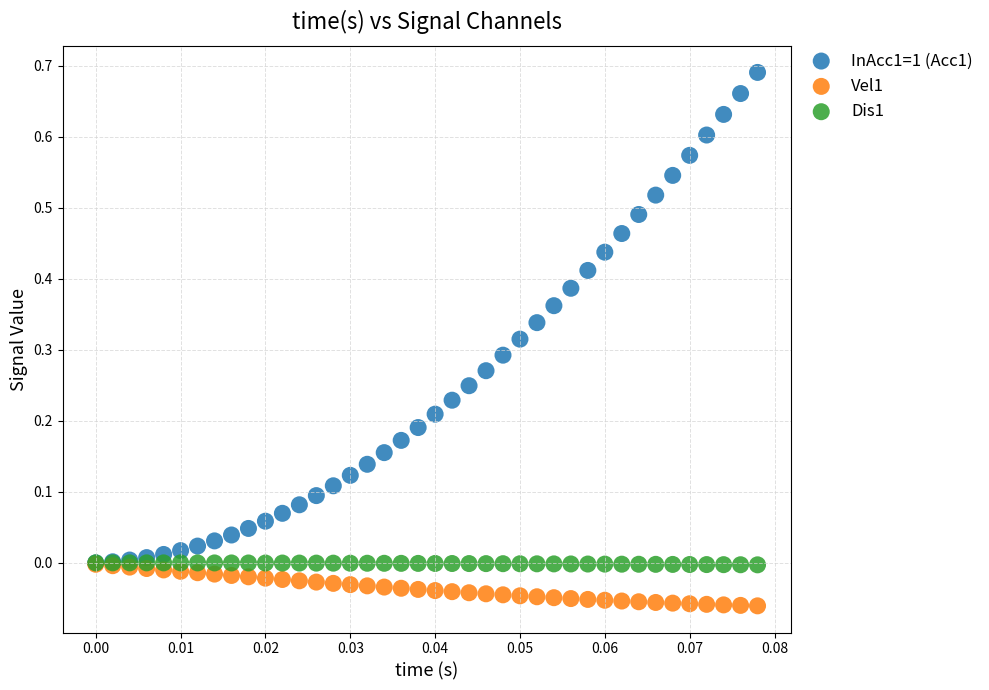

What are all the series names shown in the legend?

InAcc1=1 (Acc1), Vel1, Dis1